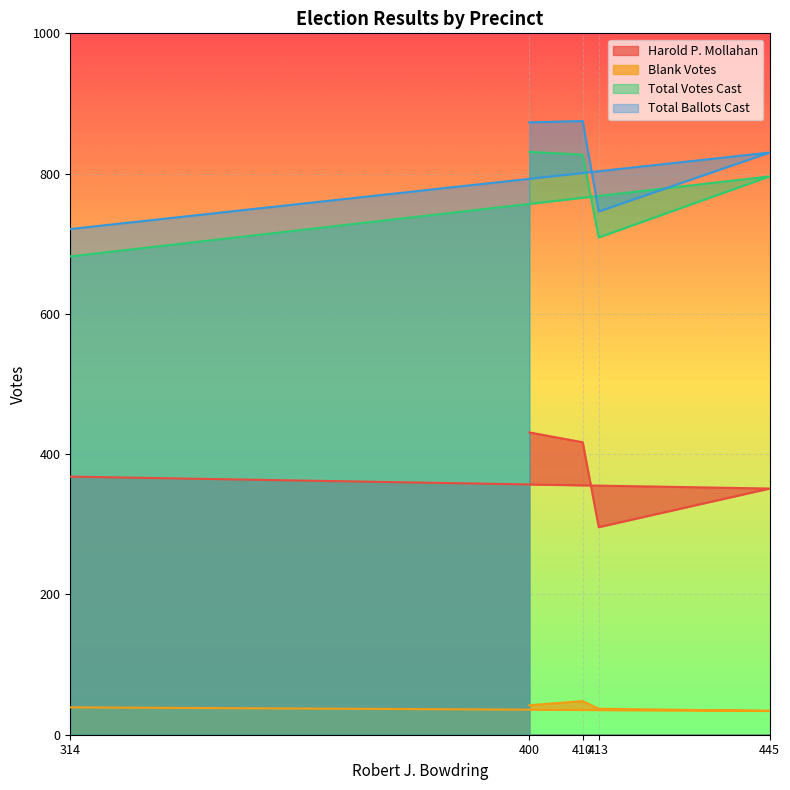

Reading left to right, list all the values displayed in this chart.

Harold P. Mollahan: 400=431	410=417	413=296	445=351	314=368
Blank Votes: 400=42	410=48	413=37	445=34	314=39
Total Votes Cast: 400=831	410=827	413=709	445=796	314=682
Total Ballots Cast: 400=873	410=875	413=746	445=830	314=721